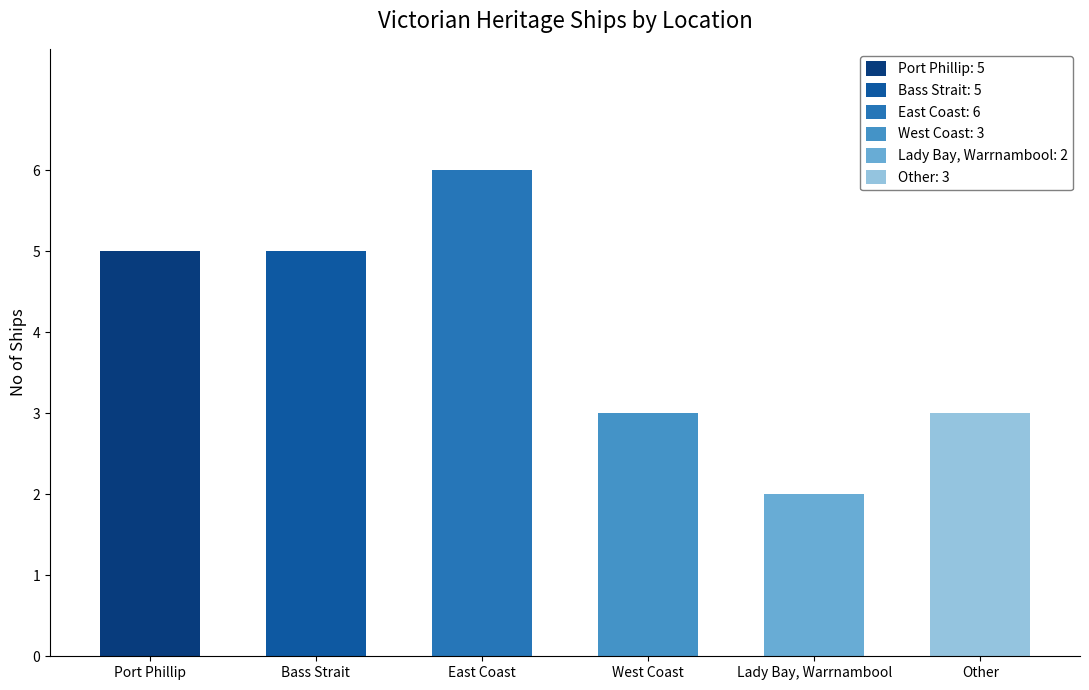

How many categories are shown in the chart?

6